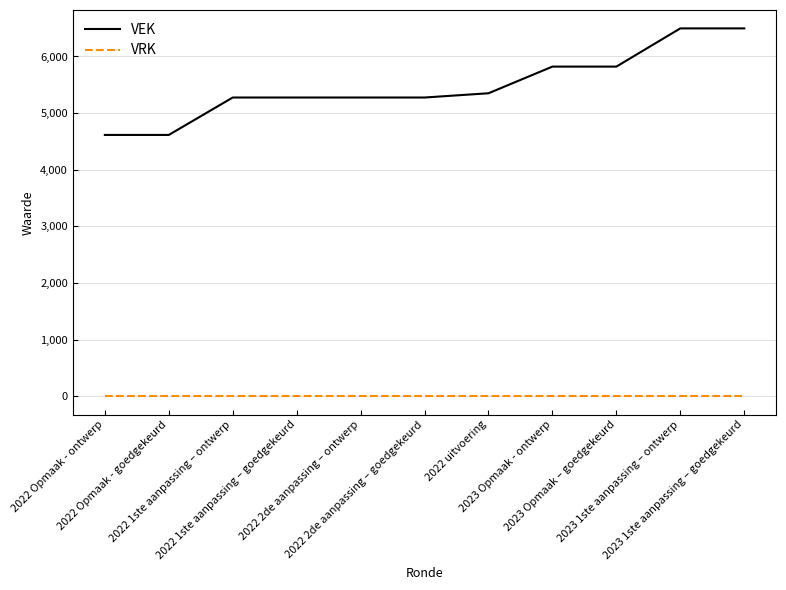

Which series has the widest spread of values?

VEK